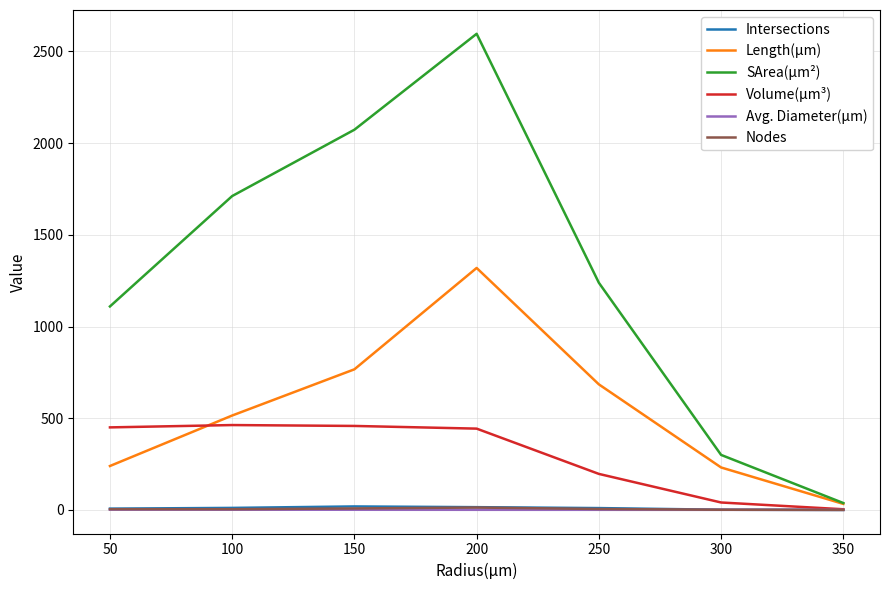

What is the difference between the second highest and minimum values in the Length(µm) series?

733.9